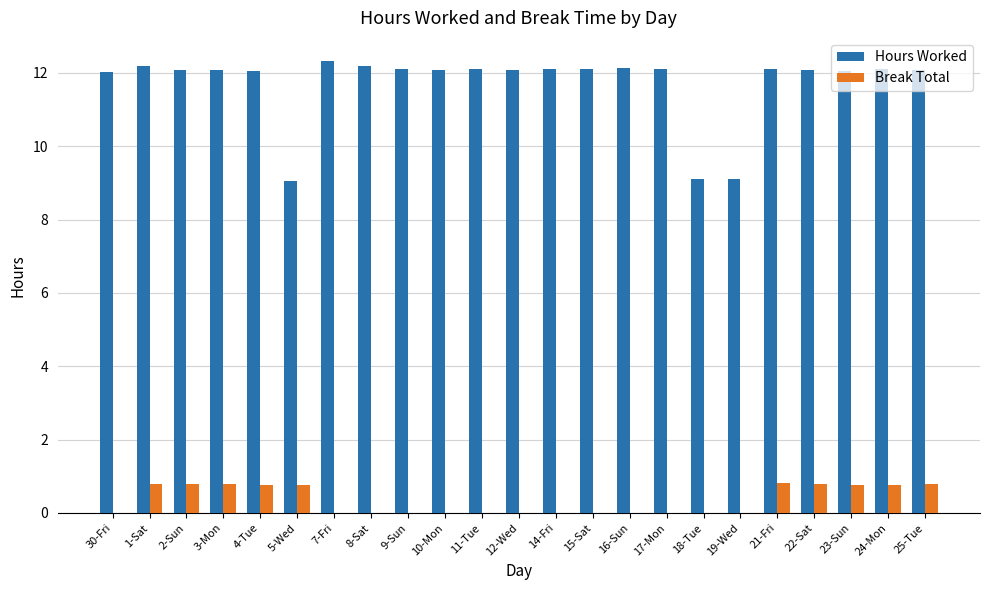

Which series has the largest total across all categories?

Hours Worked